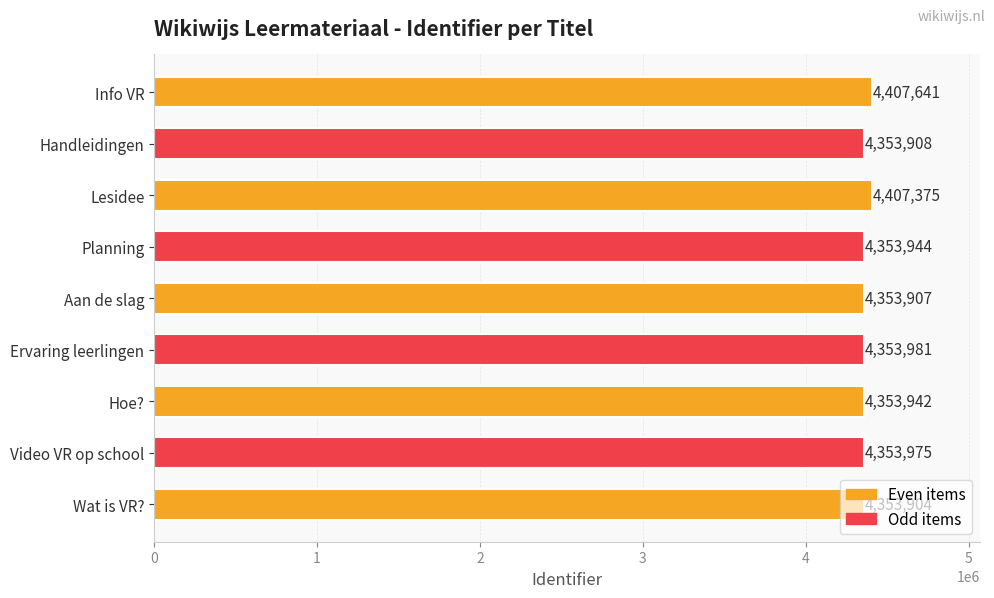

What is the difference between the values at Video VR op school and Aan de slag?

68